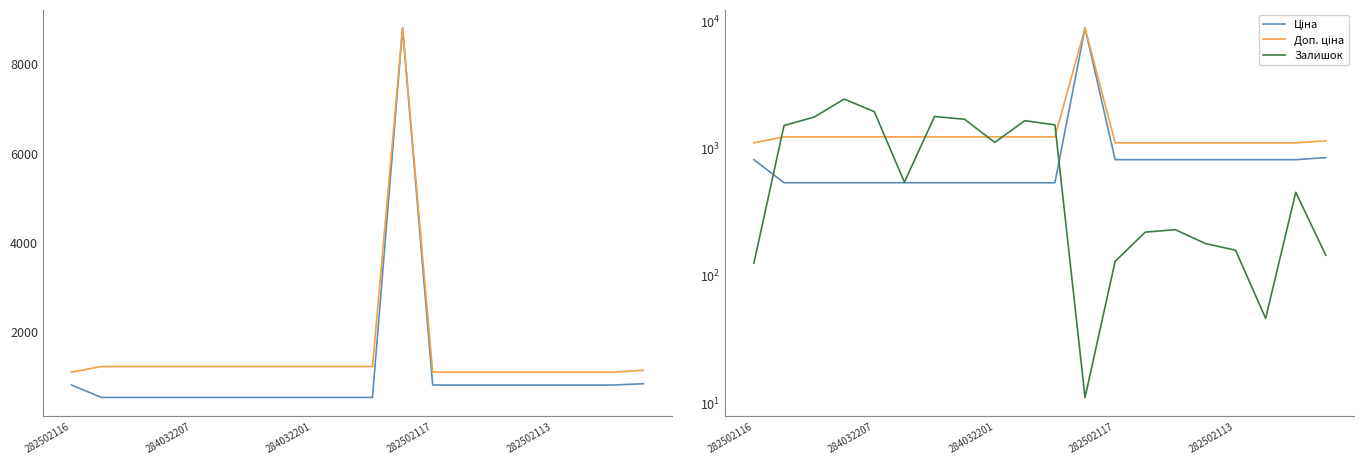

At which label does Доп. ціна first exceed 1227?

284032207